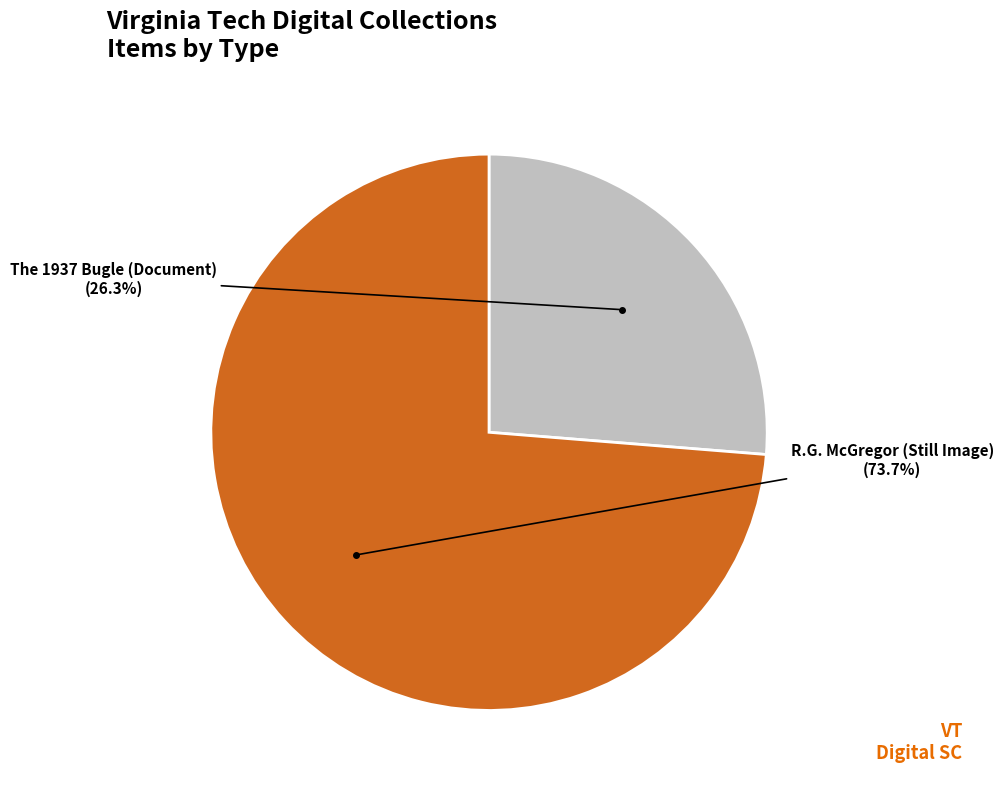

Does any single category account for the majority?

Yes